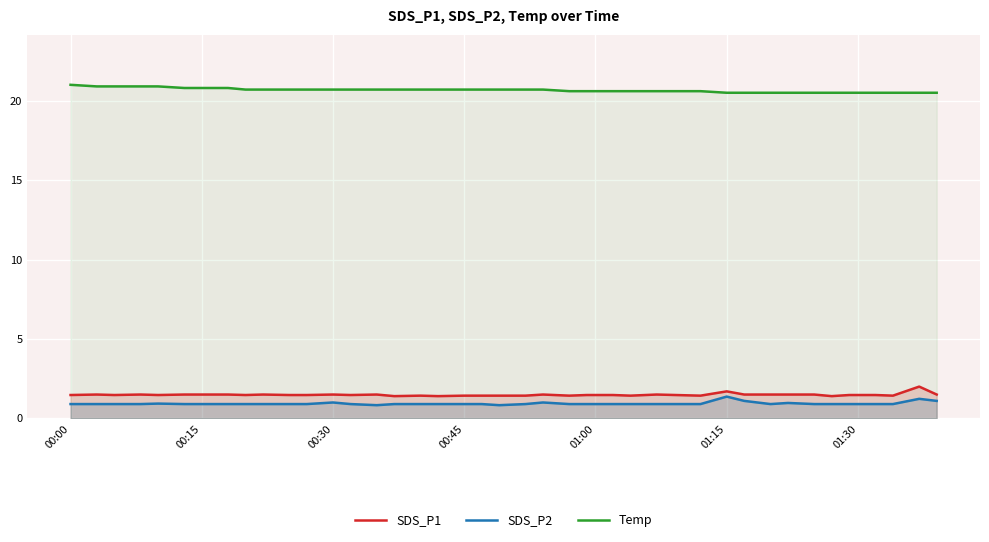

True or false: Temp and SDS_P2 cross at least once.

False